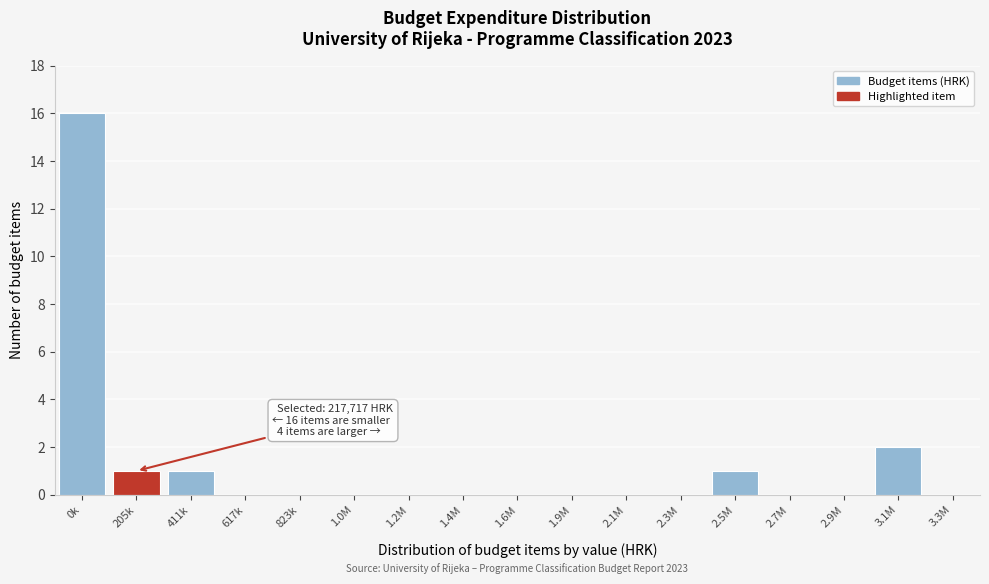

Reading left to right, what are all the values shown in this chart?

0k=16	205k=1	411k=1	617k=0	823k=0	1.0M=0	1.2M=0	1.4M=0	1.6M=0	1.9M=0	2.1M=0	2.3M=0	2.5M=1	2.7M=0	2.9M=0	3.1M=2	3.3M=0